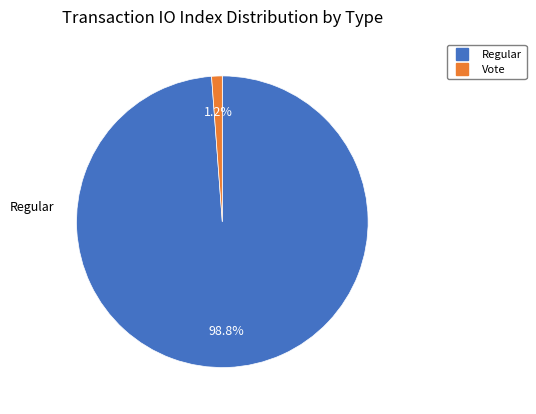

Which slice is the smallest?

Vote